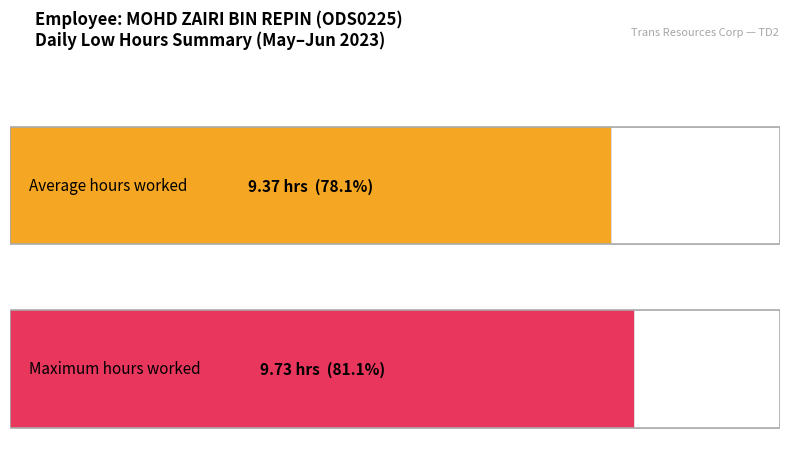

What is the maximum value shown in the chart?

9.7